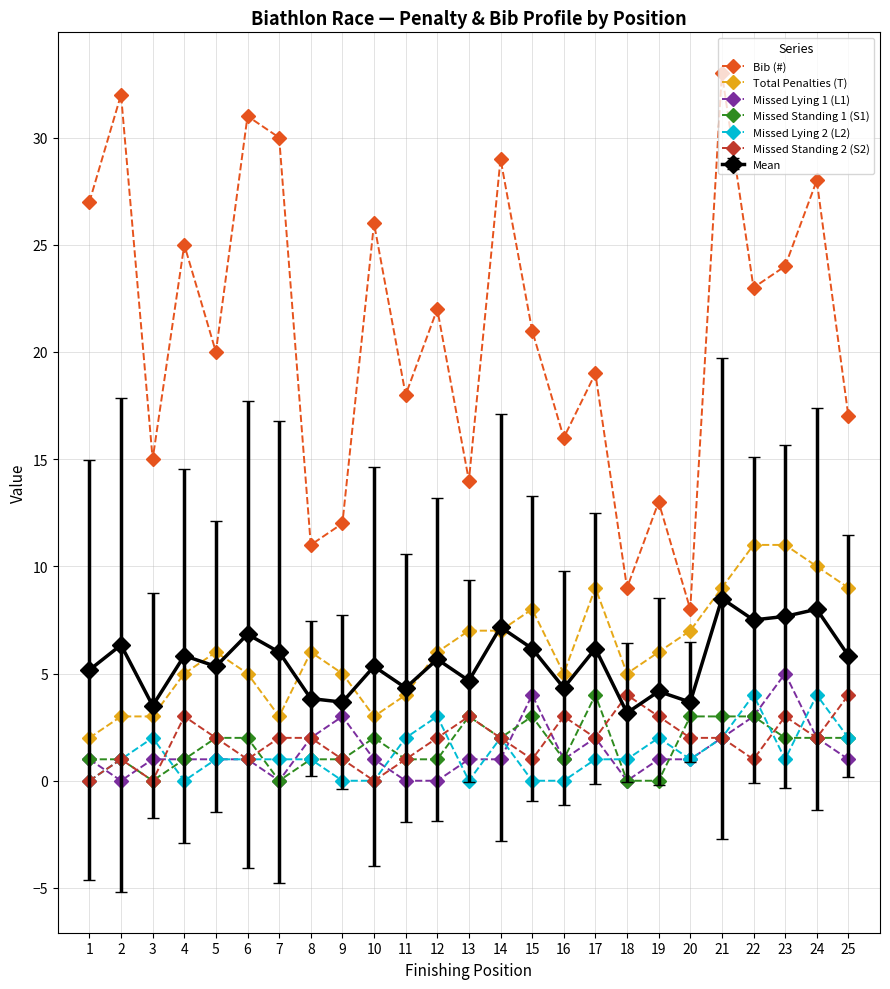

Which series has the largest range (max minus min)?

Bib (#)